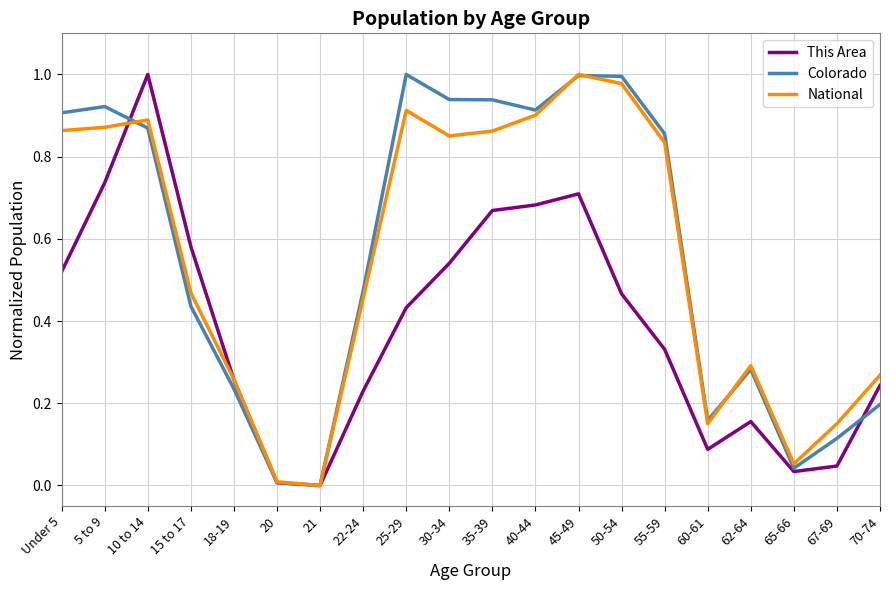

Between Under 5 and 50-54, which series saw the biggest shift?

National